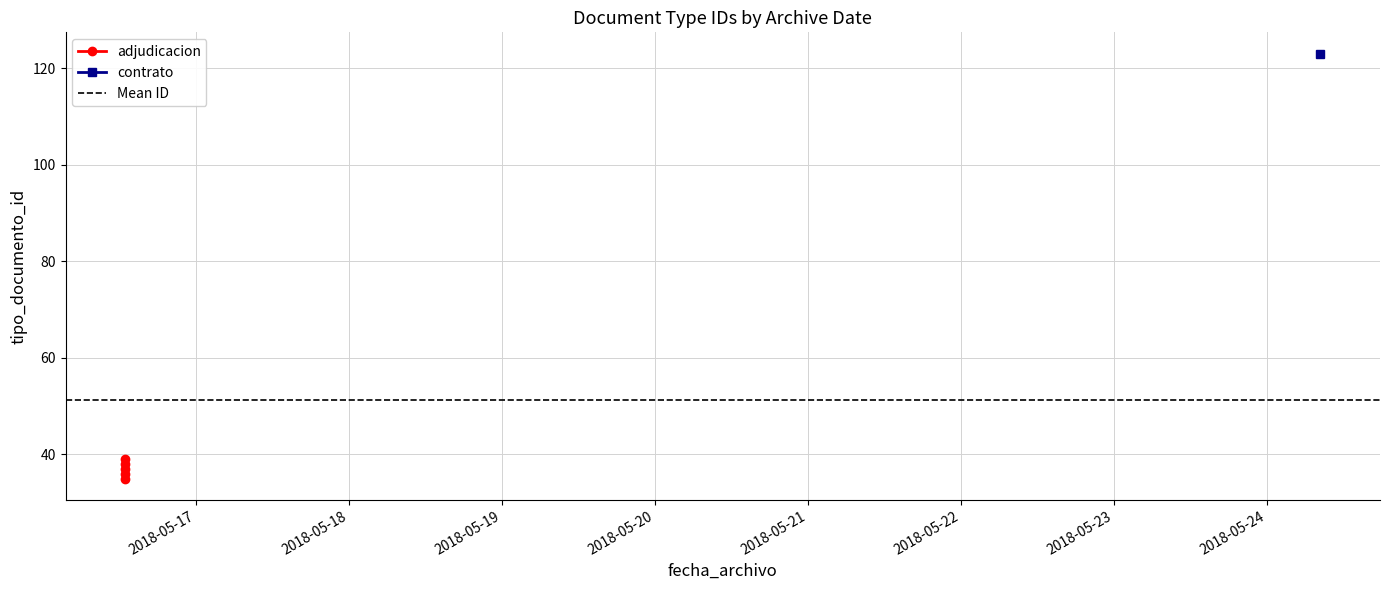

What is the average value?

51